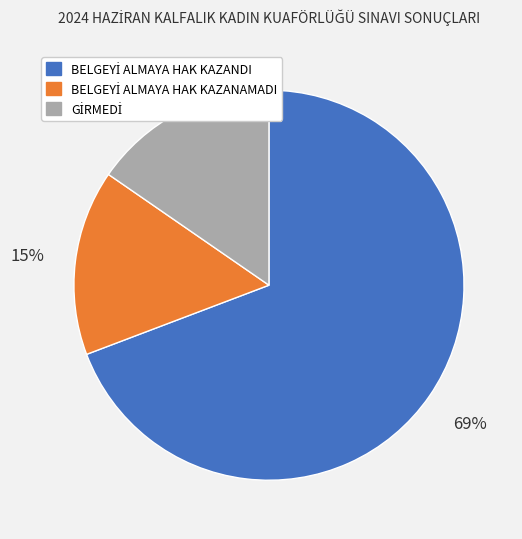

Is there a majority slice in this chart?

Yes